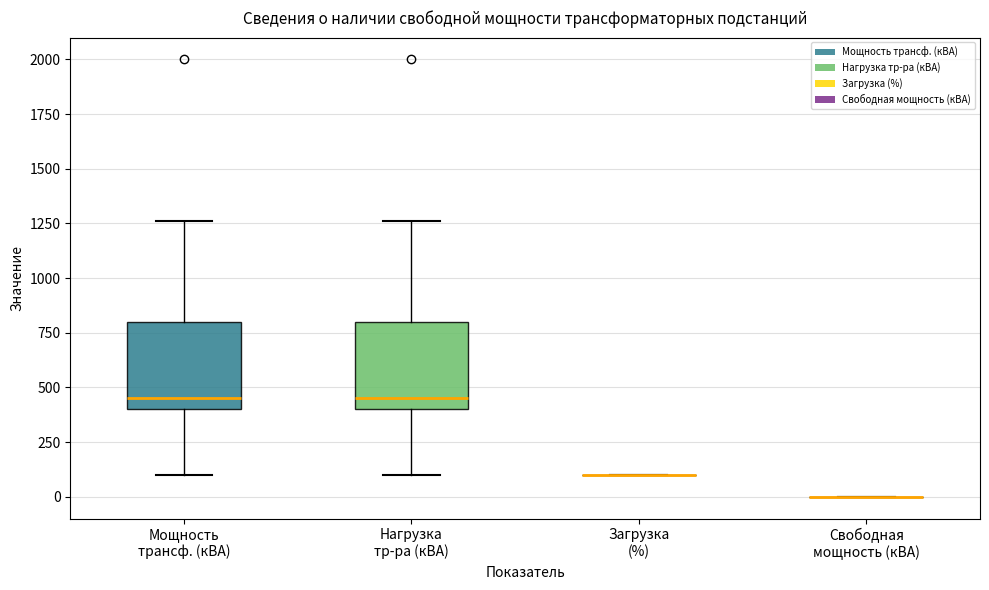

Reading left to right, read every box against the y-axis: the position of its median line, the range the box covers, and the ends of its whiskers. The values are not printed on the chart, so give them approximately, as read against the axis.

Мощность трансф. (кВА): median 450, box 400 to 800, whiskers 100 to 1250
Нагрузка тр-ра (кВА): median 450, box 400 to 800, whiskers 100 to 1250
Загрузка (%): box collapsed to a line at 100, whiskers 100 to 100
Свободная мощность (кВА): box collapsed to a line at 0, whiskers 0 to 0